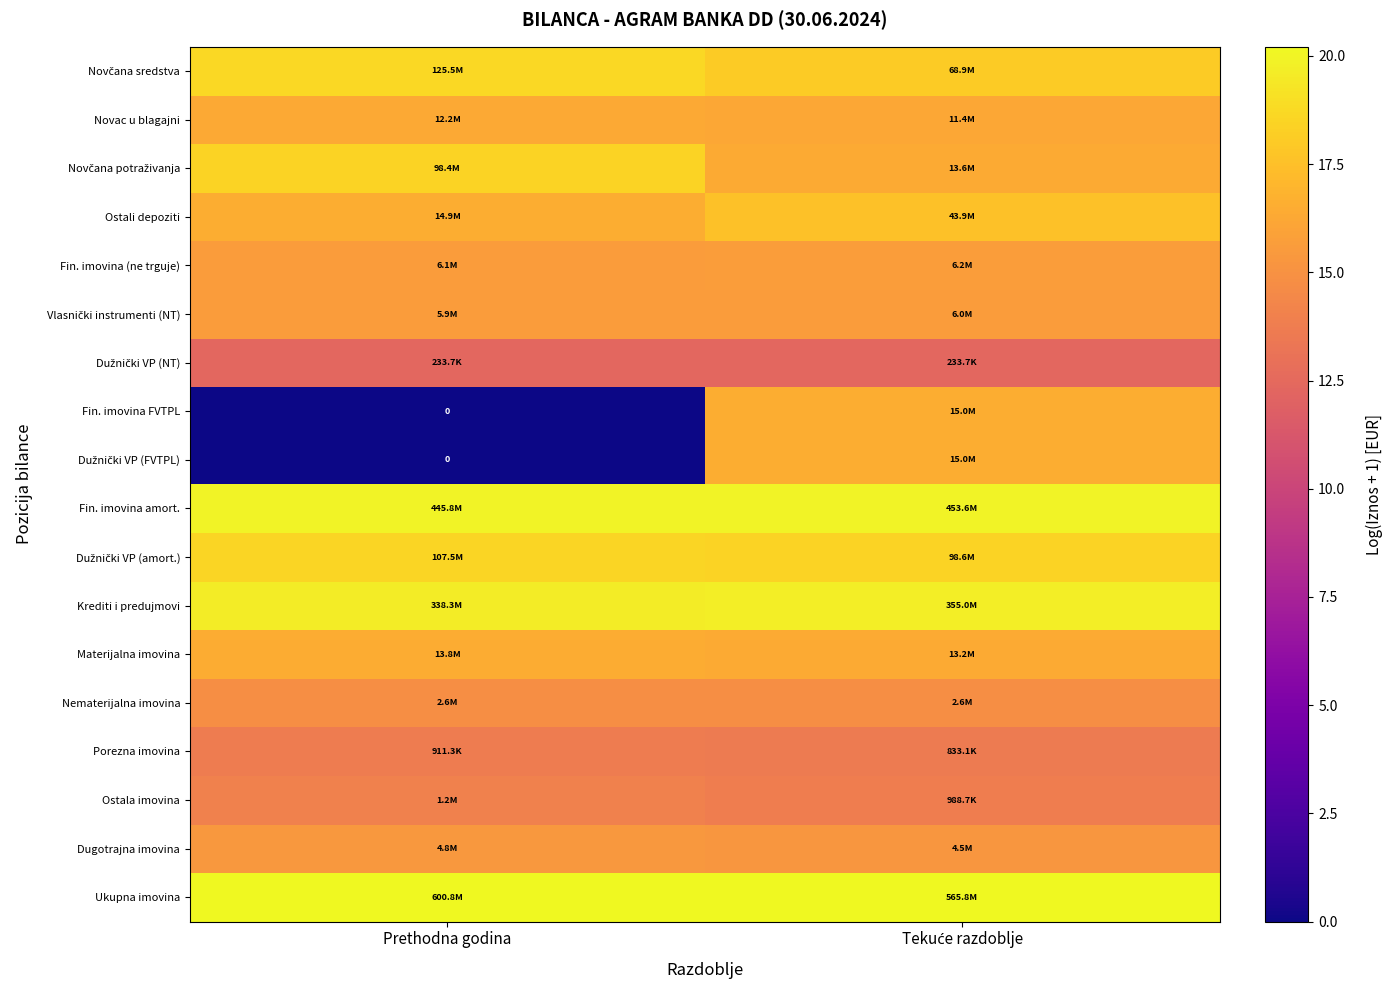

What is the difference between the Ukupna imovina values at Tekuće razdoblje and Prethodna godina?

0.1